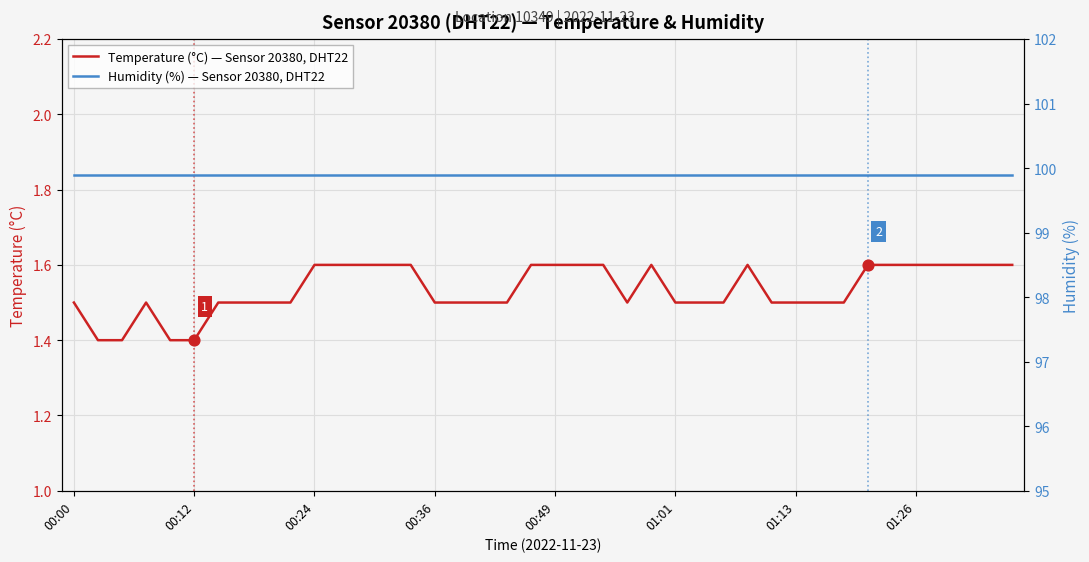

Which series has the largest total across all categories?

Humidity (%) — Sensor 20380, DHT22